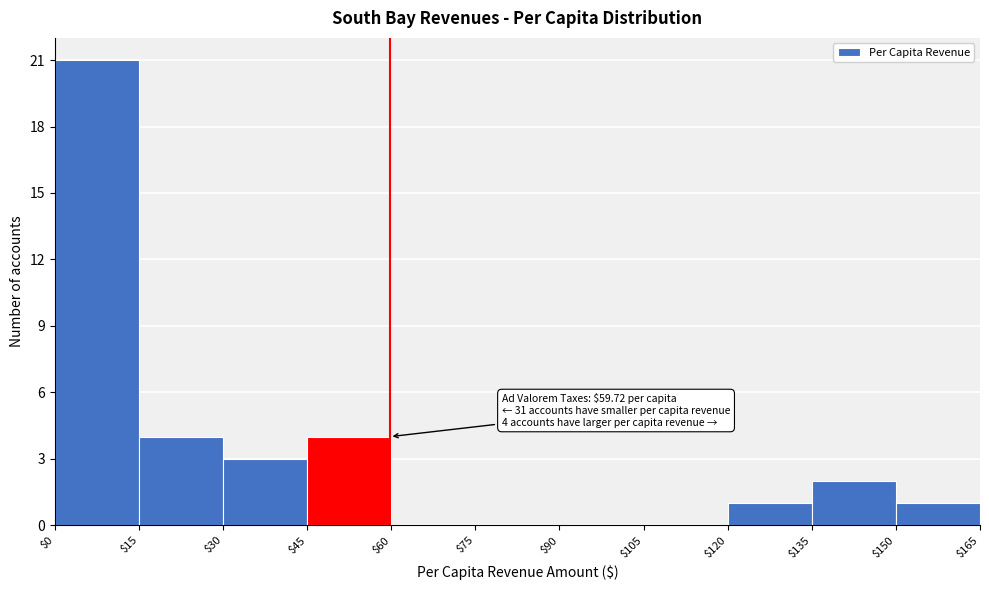

Over which range of the x-axis is the bar tallest?

$0 to $15